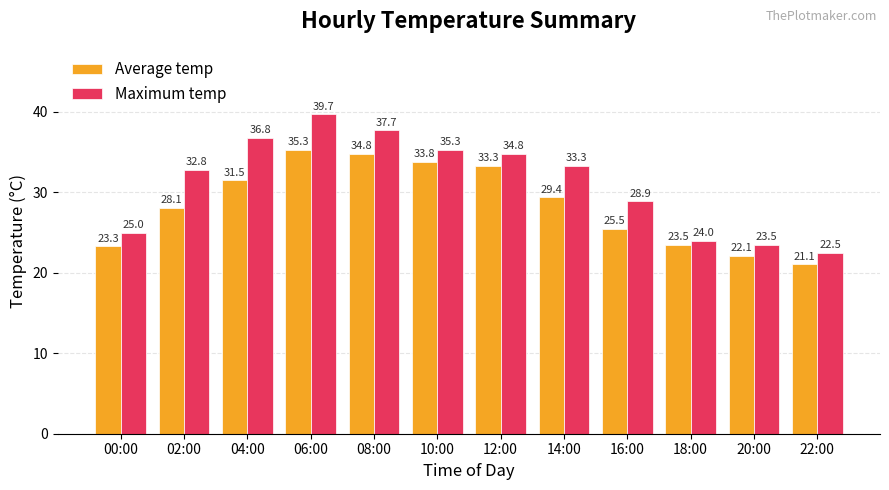

At which label does Maximum temp reach its peak?

06:00